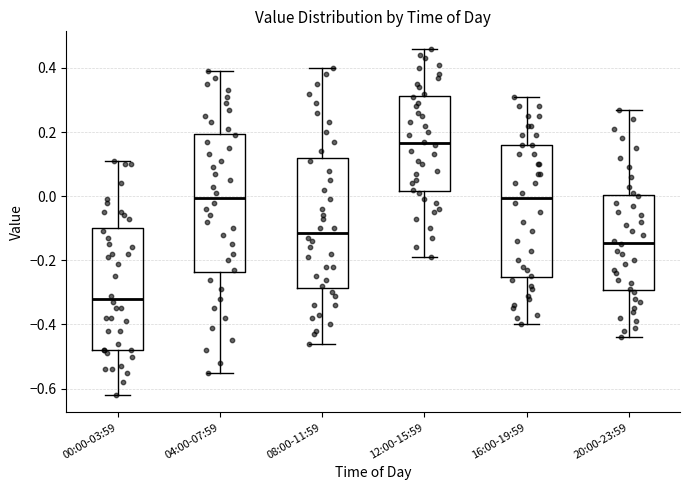

Reading left to right, read every box against the y-axis: the position of its median line, the range the box covers, and the ends of its whiskers. The values are not printed on the chart, so give them approximately, as read against the axis.

00:00-03:59: median -0.32, box -0.48 to -0.10, whiskers -0.62 to 0.12
04:00-07:59: median 0.00, box -0.24 to 0.20, whiskers -0.54 to 0.40
08:00-11:59: median -0.12, box -0.28 to 0.12, whiskers -0.46 to 0.40
12:00-15:59: median 0.16, box 0.02 to 0.32, whiskers -0.18 to 0.46
16:00-19:59: median 0.00, box -0.26 to 0.16, whiskers -0.40 to 0.32
20:00-23:59: median -0.14, box -0.30 to 0.00, whiskers -0.44 to 0.28